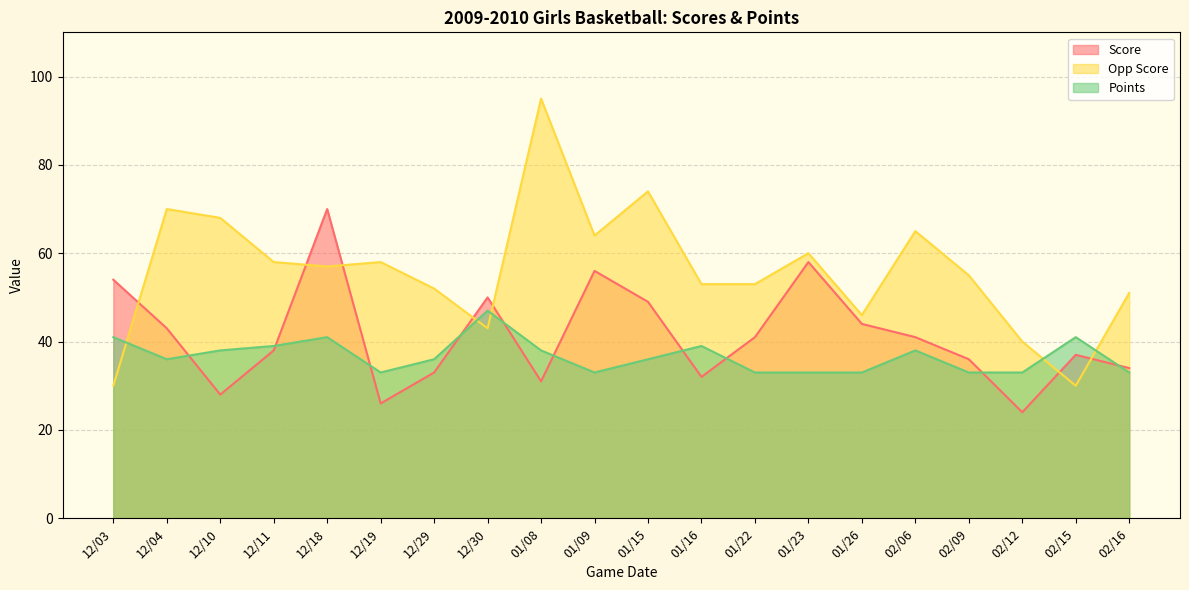

Which series changed the most between 12/11 and 12/19?

Score